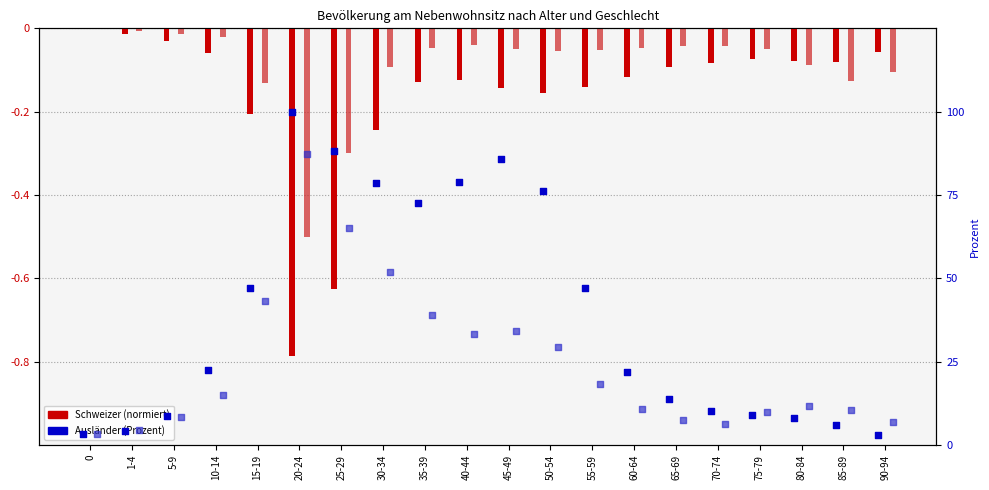

Which series has the widest spread of Y values?

Mann (Ausländer)